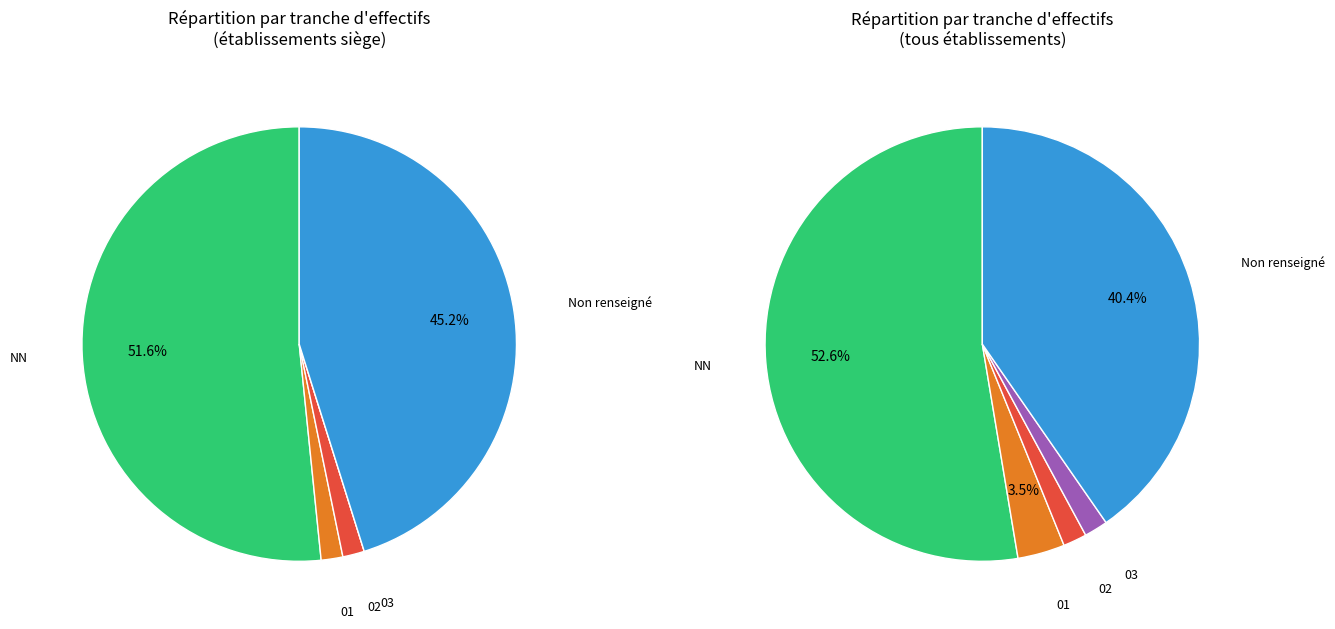

The NN slice represents 52% of the pie. True or false?

True